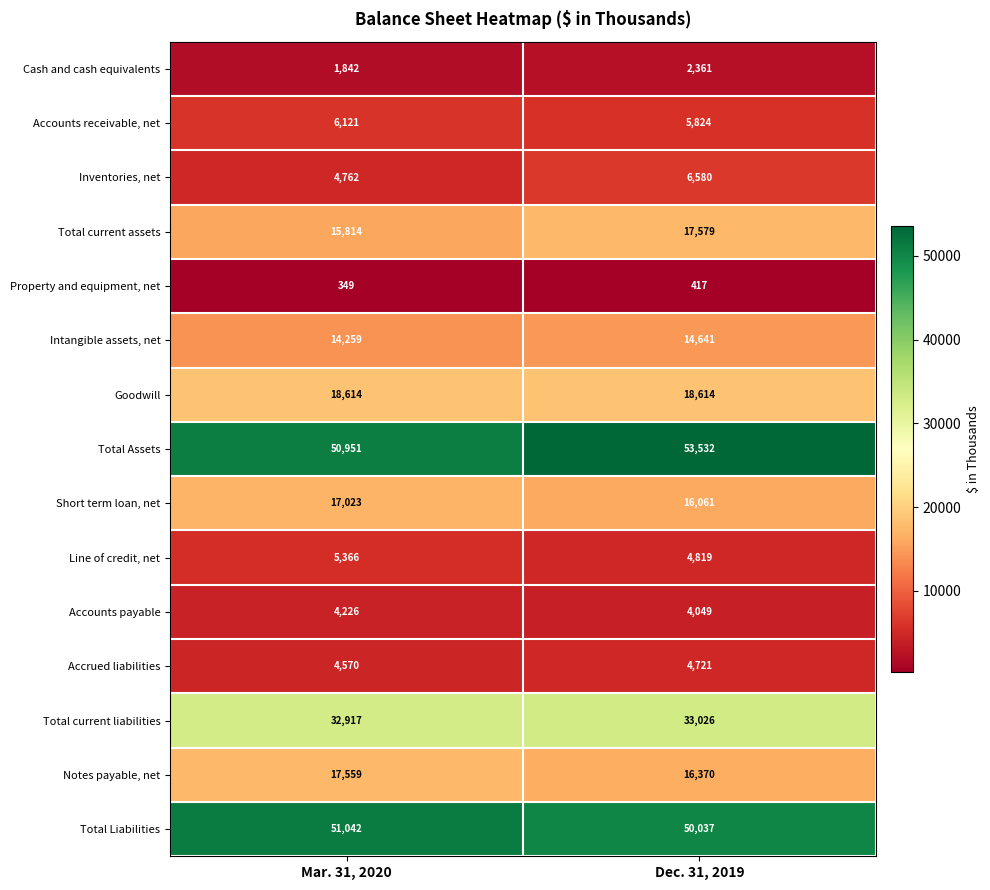

Which series has the largest total across all categories?

Total Assets